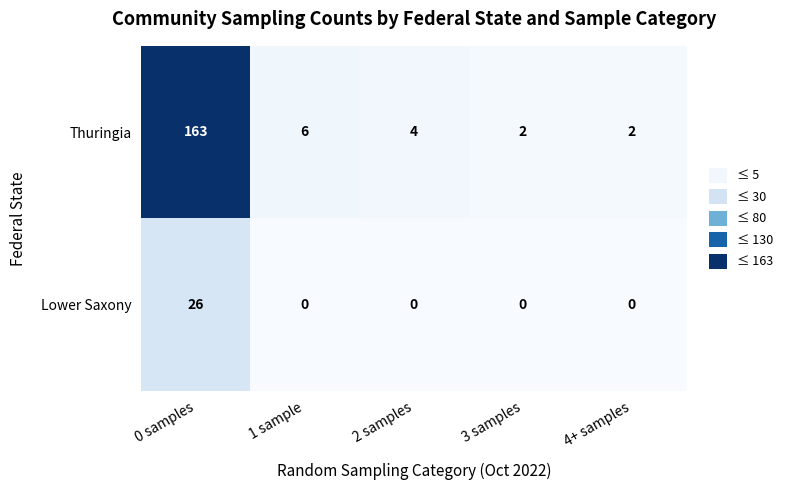

List the series in order of their overall mean, highest first.

Thuringia, Lower Saxony